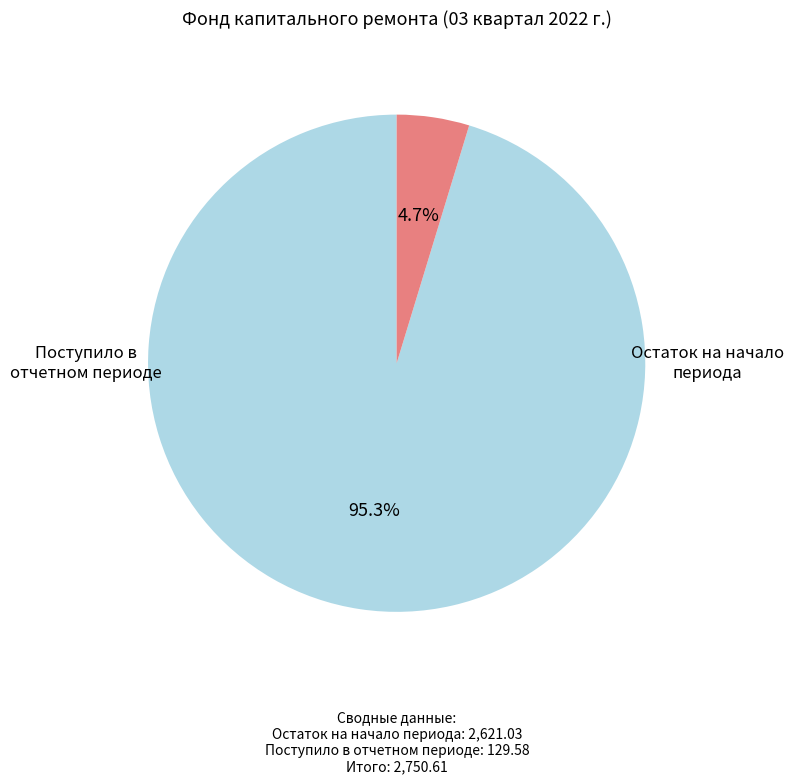

Is there a majority slice in this chart?

Yes